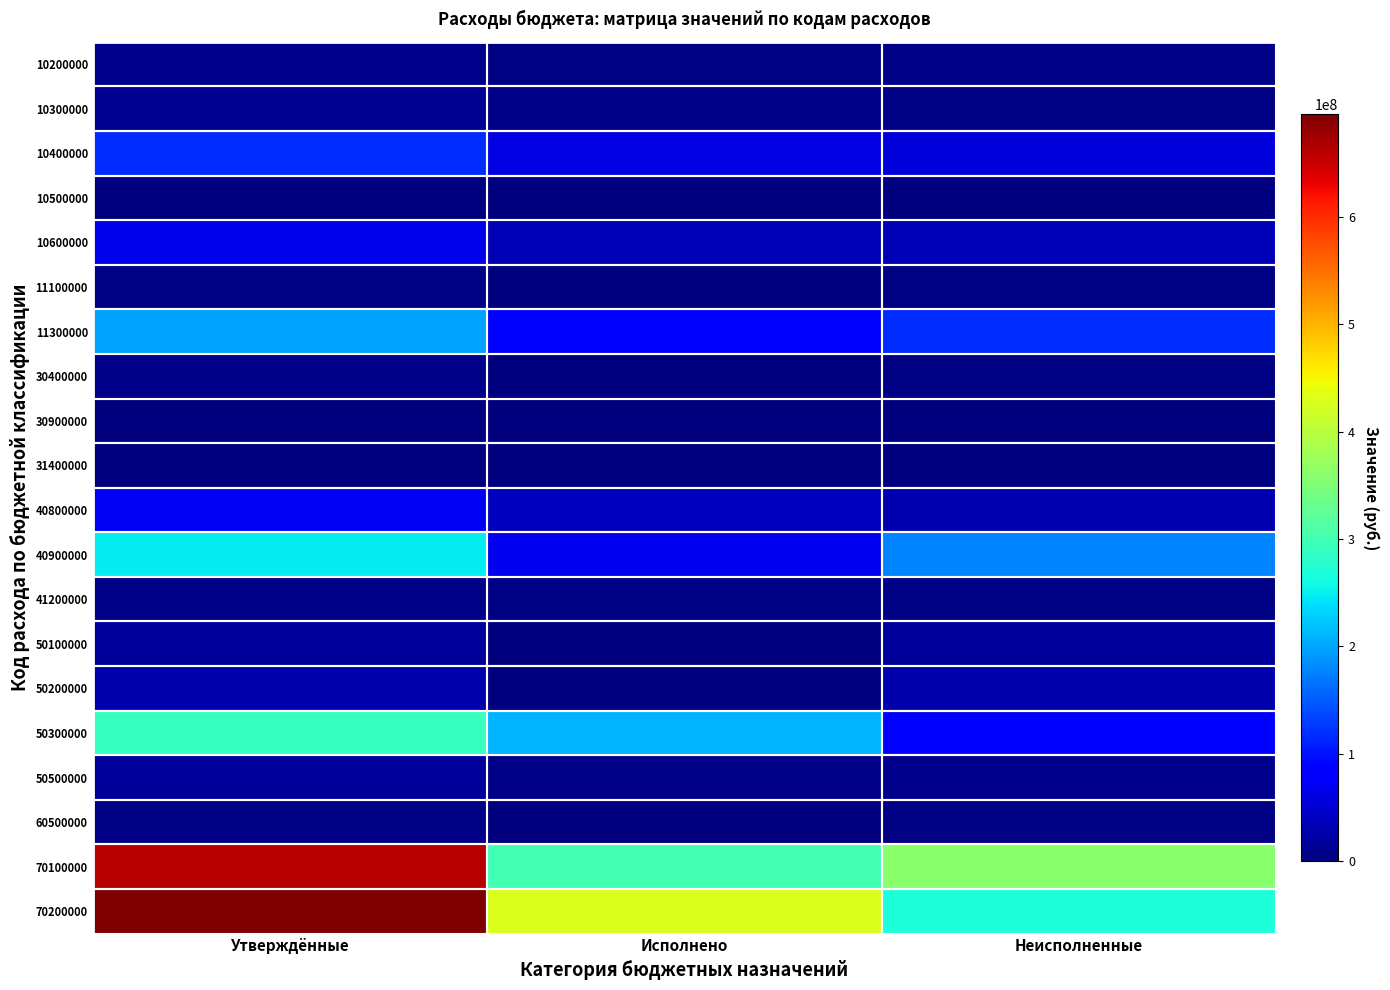

Reading right to left, list all the values displayed in this chart.

10200000: Неисполненные=5726166.5	Исполнено=4221833.5	Утверждённые=9948000.0
10300000: Неисполненные=4855861.4	Исполнено=6512138.6	Утверждённые=11368000.0
10400000: Неисполненные=56052115.4	Исполнено=62336184.6	Утверждённые=118388300.0
10500000: Неисполненные=8500.0	Исполнено=0.0	Утверждённые=8500.0
10600000: Неисполненные=34570697.0	Исполнено=33075803.1	Утверждённые=67646500.0
11100000: Неисполненные=3574100.0	Исполнено=0.0	Утверждённые=3574100.0
11300000: Неисполненные=117313996.1	Исполнено=82933003.9	Утверждённые=200247000.0
30400000: Неисполненные=3719717.4	Исполнено=2036782.6	Утверждённые=5756500.0
30900000: Неисполненные=1000000.0	Исполнено=0.0	Утверждённые=1000000.0
31400000: Неисполненные=447678.0	Исполнено=243522.0	Утверждённые=691200.0
40800000: Неисполненные=31146169.5	Исполнено=39696730.5	Утверждённые=70842900.0
40900000: Неисполненные=178957196.3	Исполнено=69486103.7	Утверждённые=248443300.0
41200000: Неисполненные=4087565.0	Исполнено=3823535.0	Утверждённые=7911100.0
50100000: Неисполненные=17754200.0	Исполнено=460000.0	Утверждённые=18214200.0
50200000: Неисполненные=28795500.0	Исполнено=60000.0	Утверждённые=28855500.0
50300000: Неисполненные=78085326.3	Исполнено=211756773.7	Утверждённые=289842100.0
50500000: Неисполненные=9474406.3	Исполнено=7955093.7	Утверждённые=17429500.0
60500000: Неисполненные=3492300.0	Исполнено=0.0	Утверждённые=3492300.0
70100000: Неисполненные=359685803.8	Исполнено=301120496.2	Утверждённые=660806300.0
70200000: Неисполненные=268804694.7	Исполнено=426673305.3	Утверждённые=695478000.0